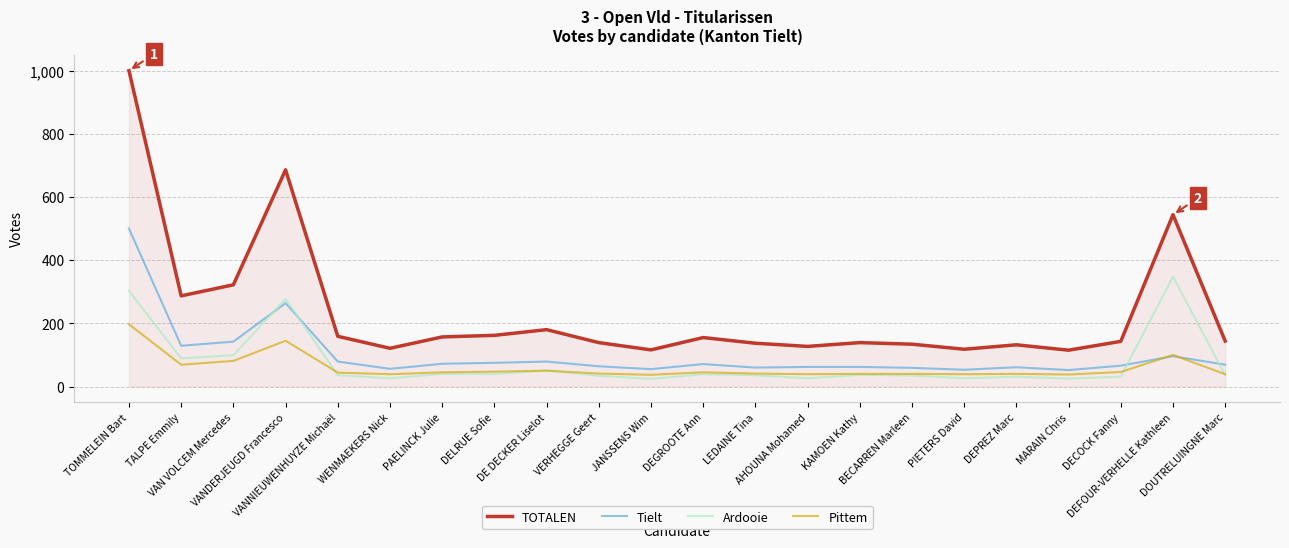

What is the highest value of the Ardooie series?

348